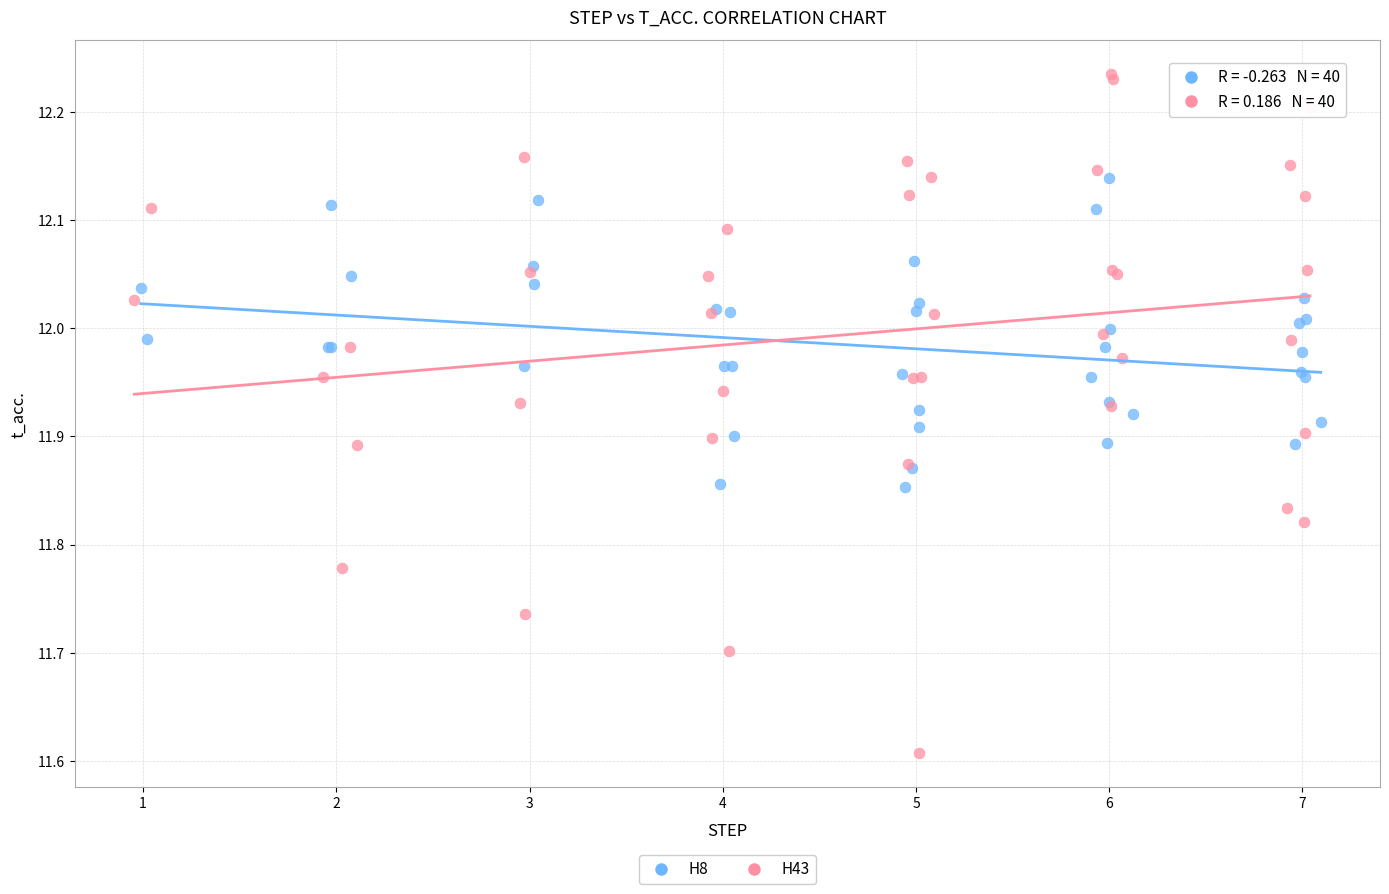

Which series contains the highest Y value?

H43